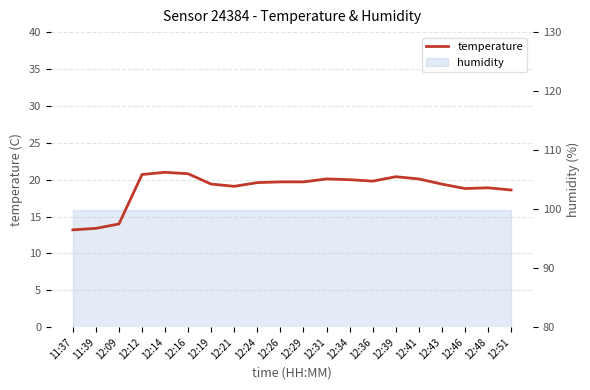

What is the sum of the values at 12:51 and 11:37?

31.8